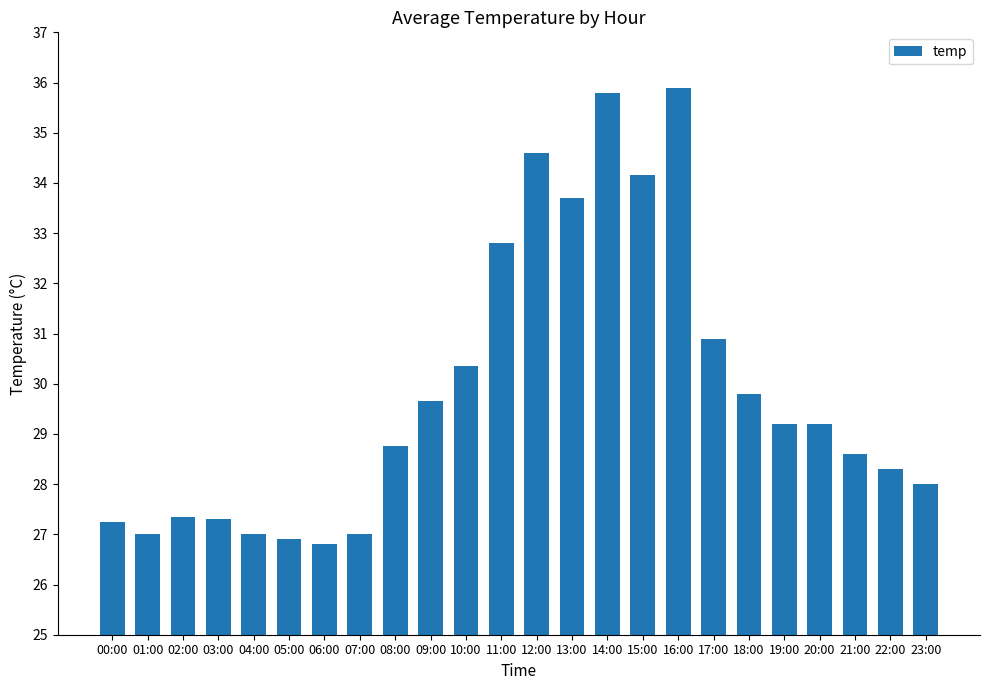

What value does the data have at 05:00?

26.9